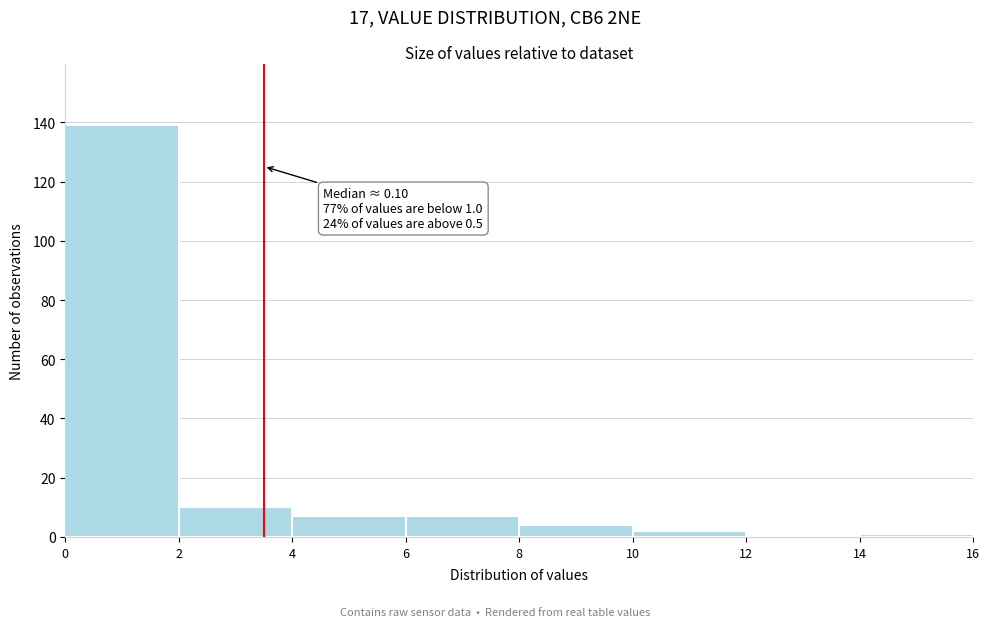

Over which range of the x-axis is the bar tallest?

0 to 2